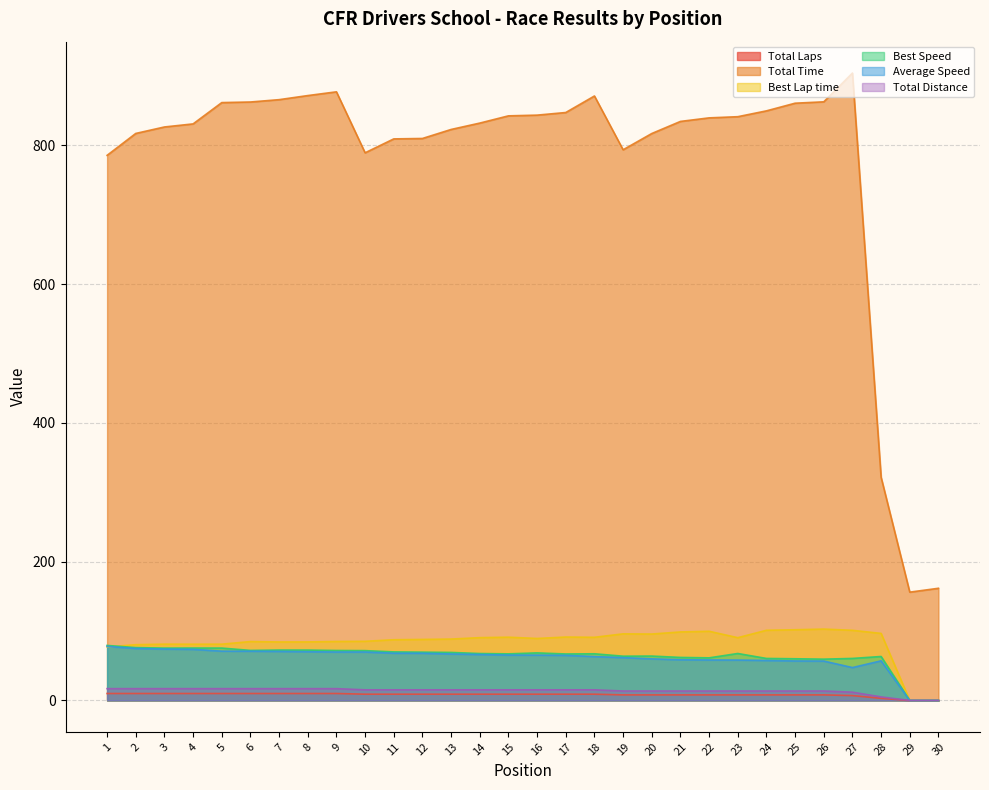

What are all the series names shown in the legend?

Total Laps, Total Time, Best Lap time, Best Speed, Average Speed, Total Distance